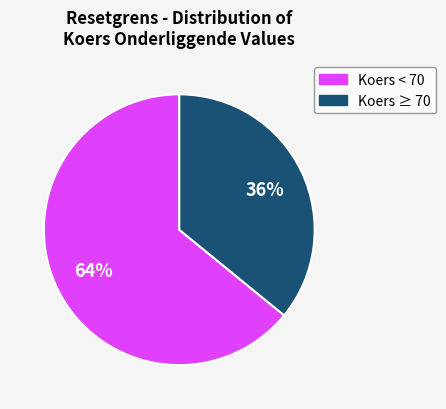

Does any single category account for the majority?

Yes